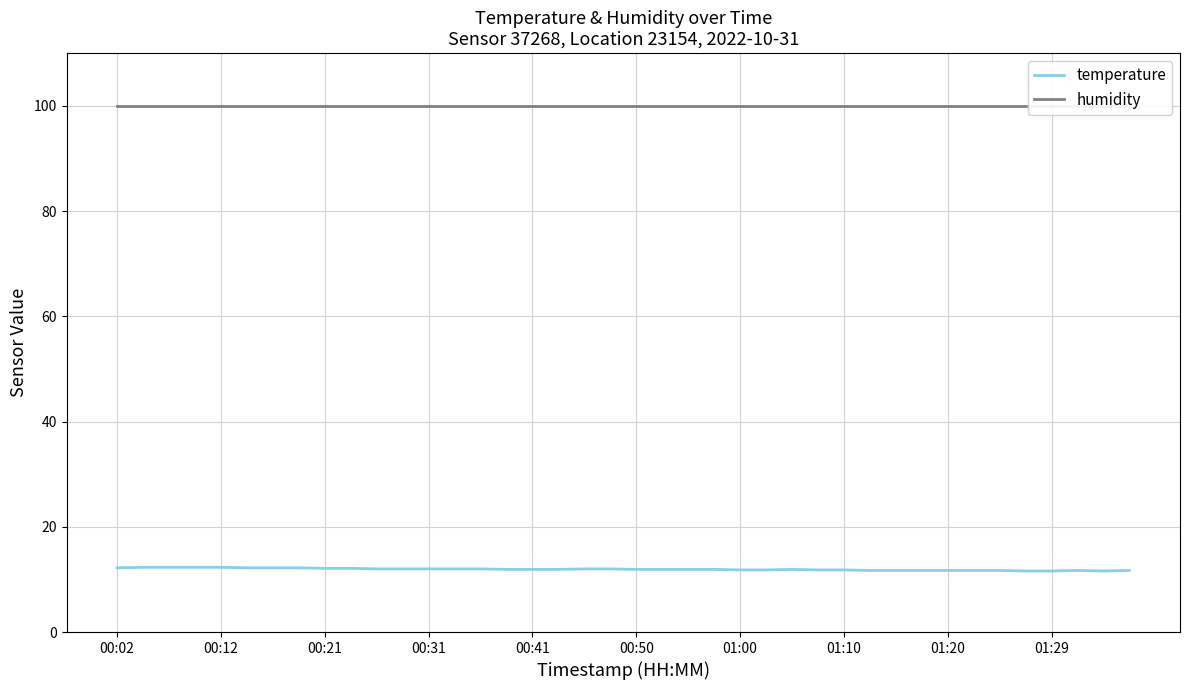

At which label does humidity reach its minimum?

00:02